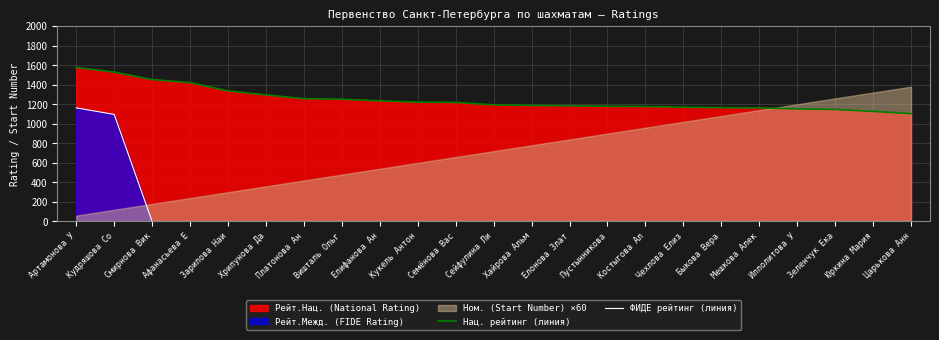

What is the sum of the Нац. рейтинг (линия) values at Хайрова Альм and Зеленчук Ека?

2335